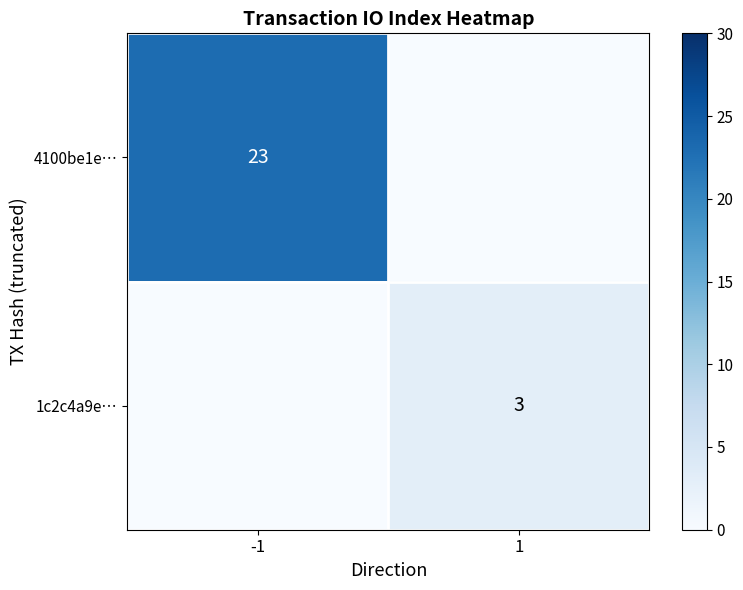

What is the spread (max minus min) of values at 1?

3